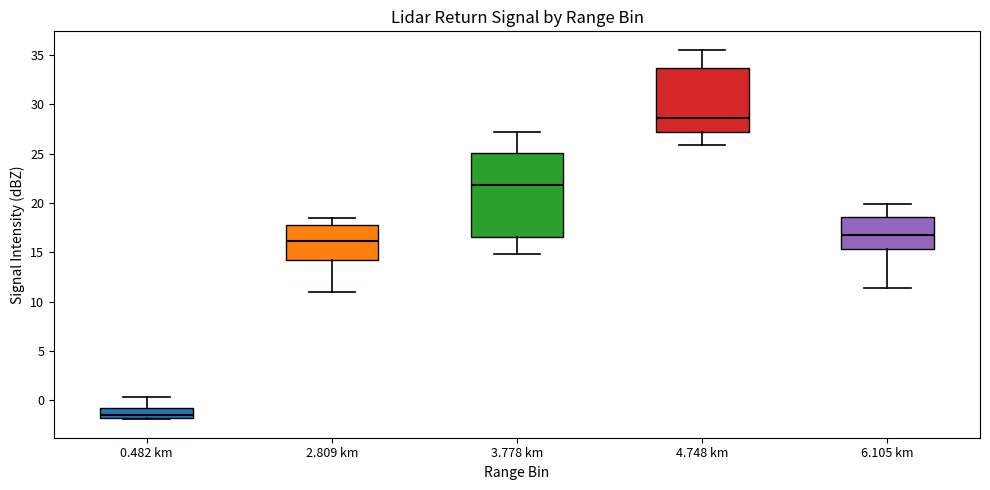

Reading left to right, transcribe this box plot: for each box, give where its median line is, the range the box spans, and where its two whiskers end, as read against the y-axis. The values are not printed on the chart, so give them approximately, as read against the axis.

0.482 km: median -1.5, box -2.0 to -1.0, whiskers -2.0 to 0.5
2.809 km: median 16.0, box 14.0 to 18.0, whiskers 11.0 to 18.5
3.778 km: median 22.0, box 16.5 to 25.0, whiskers 15.0 to 27.0
4.748 km: median 28.5, box 27.0 to 33.5, whiskers 26.0 to 35.5
6.105 km: median 17.0, box 15.5 to 18.5, whiskers 11.5 to 20.0